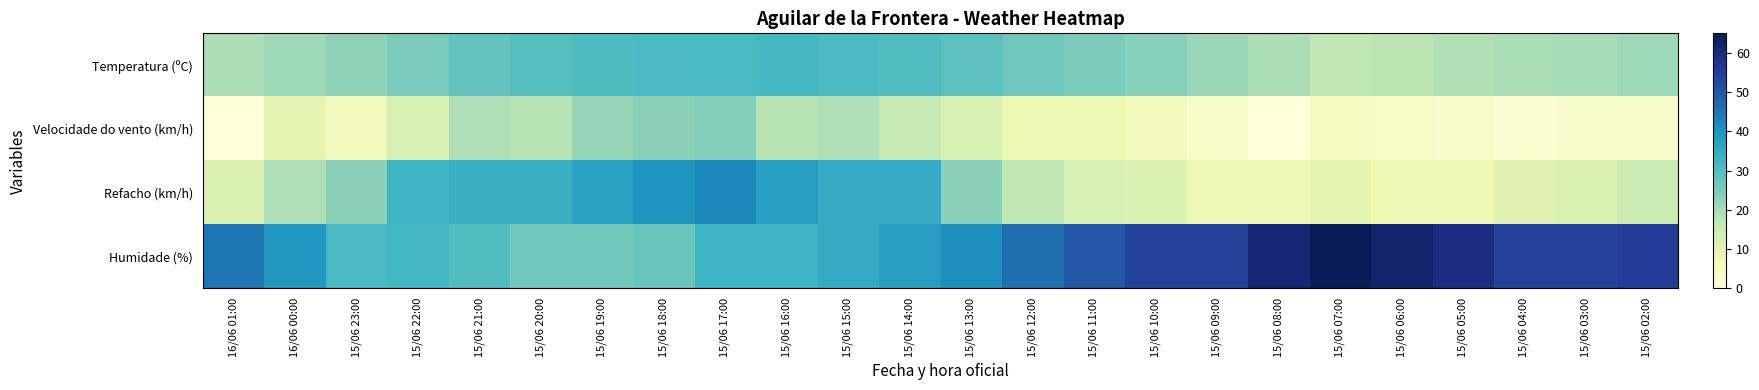

How many categories are shown in the chart?

24